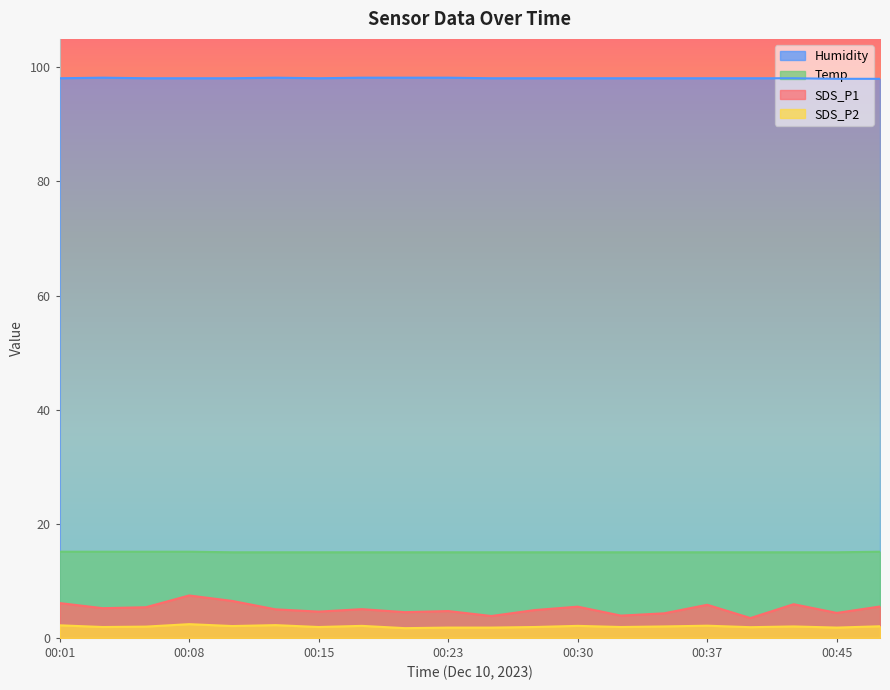

True or false: SDS_P1 and Temp intersect in this chart.

False